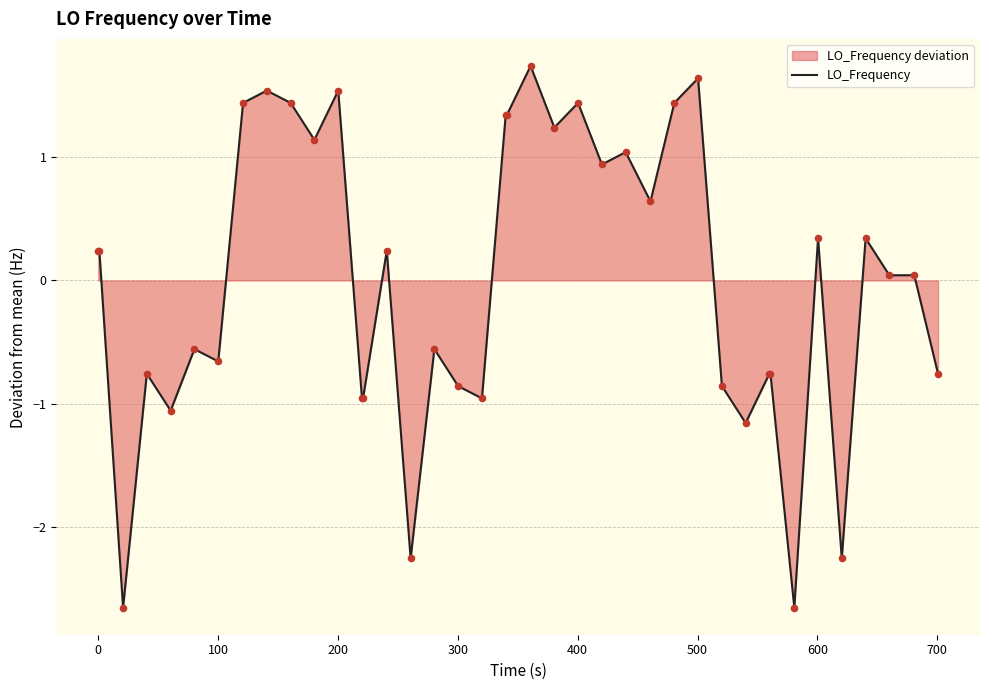

What is the difference between the maximum and minimum values?

4.4